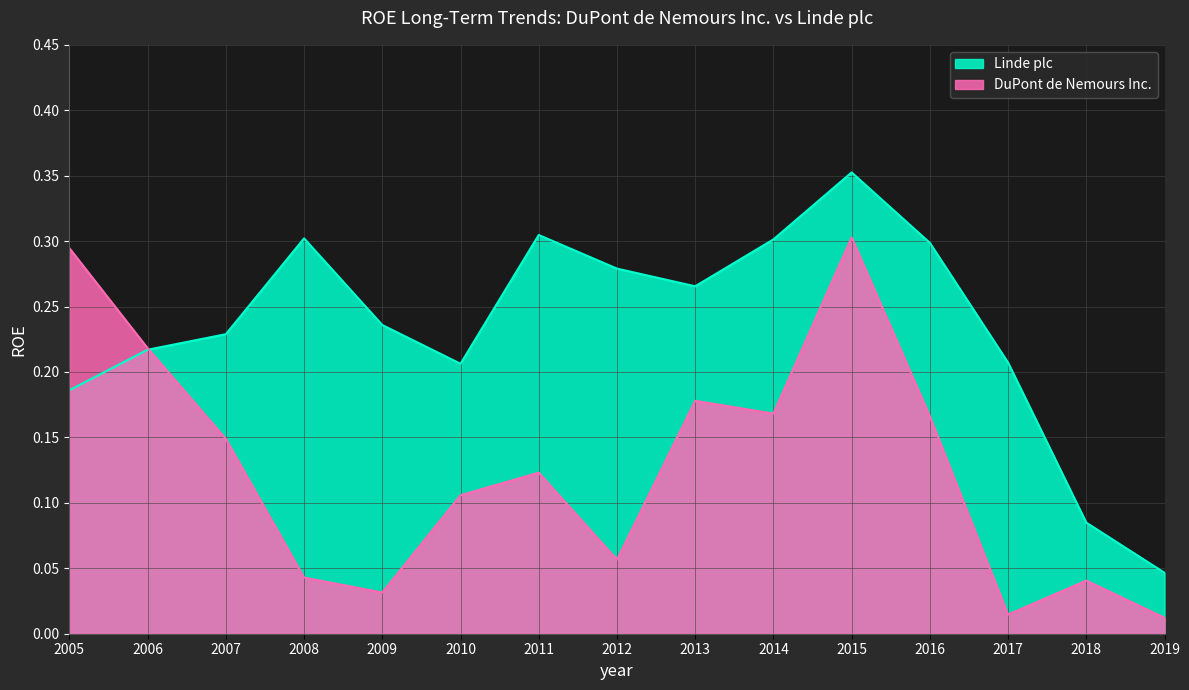

What are all the series names shown in the legend?

Linde plc, DuPont de Nemours Inc.